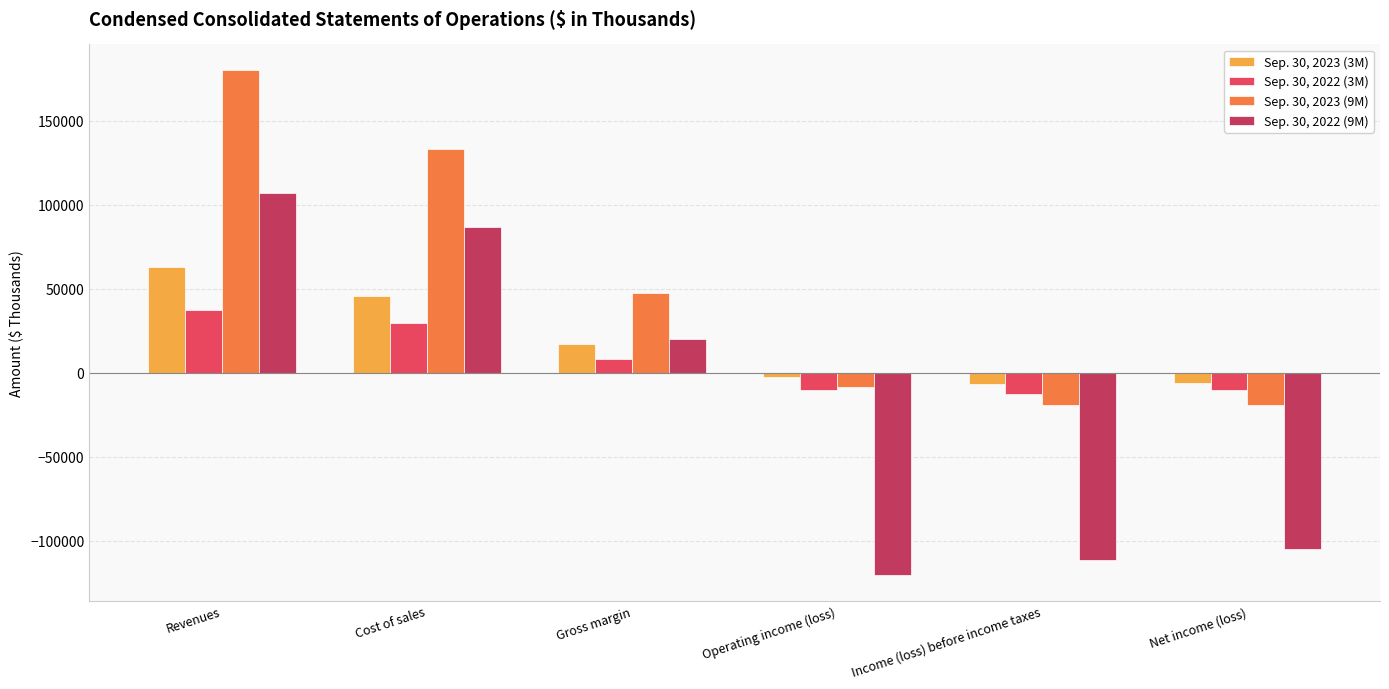

Where does the Sep. 30, 2022 (3M) series first go above 7949?

Revenues